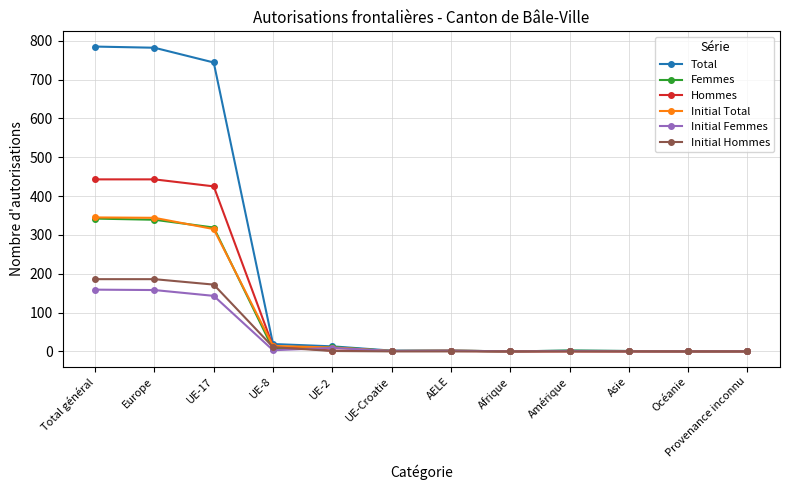

Is the value of Total at Europe greater than the value of Initial Femmes at UE-2?

Yes